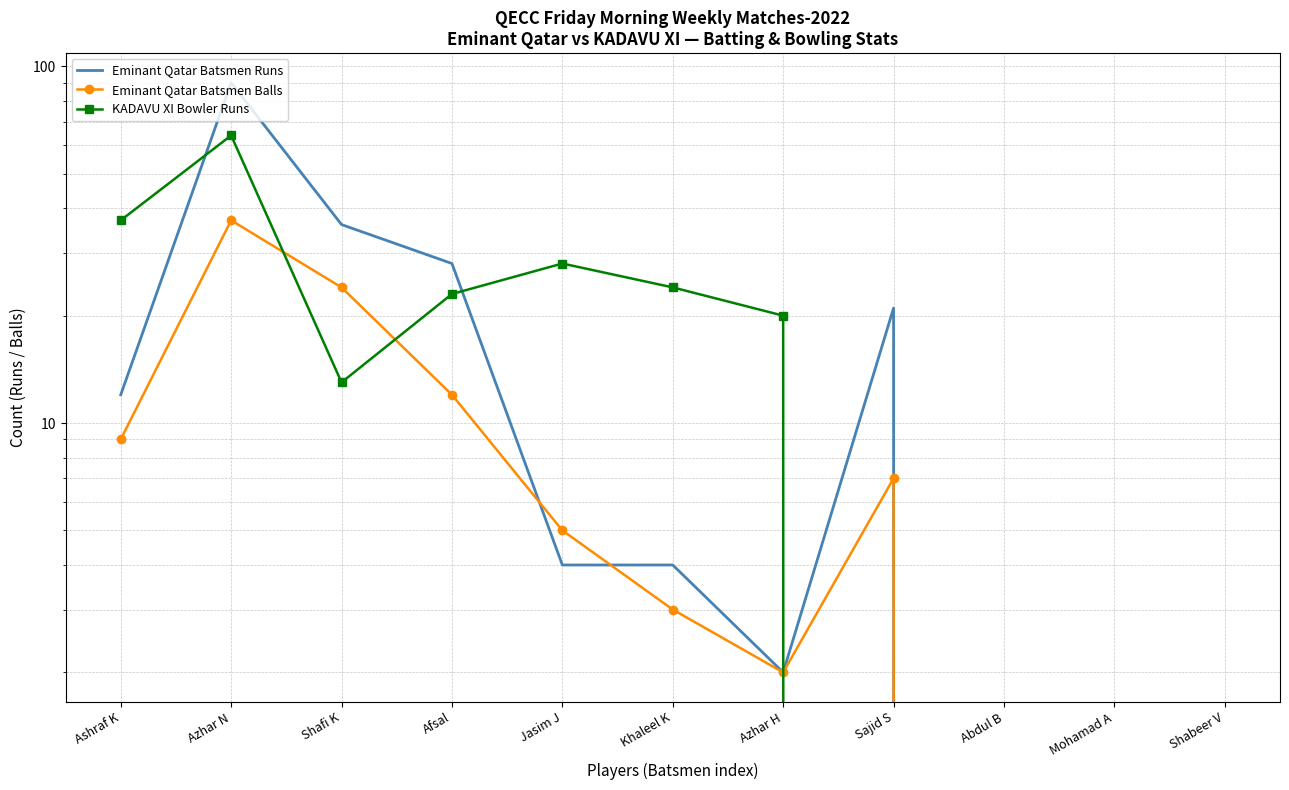

What is the label of the 1st point from the left?

Ashraf K